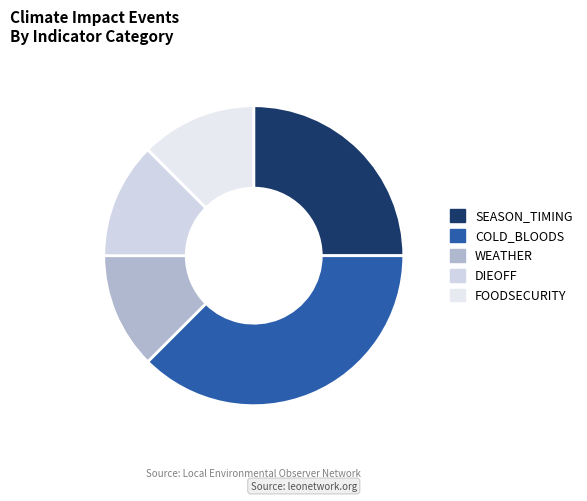

Is COLD_BLOODS the majority of the pie?

No